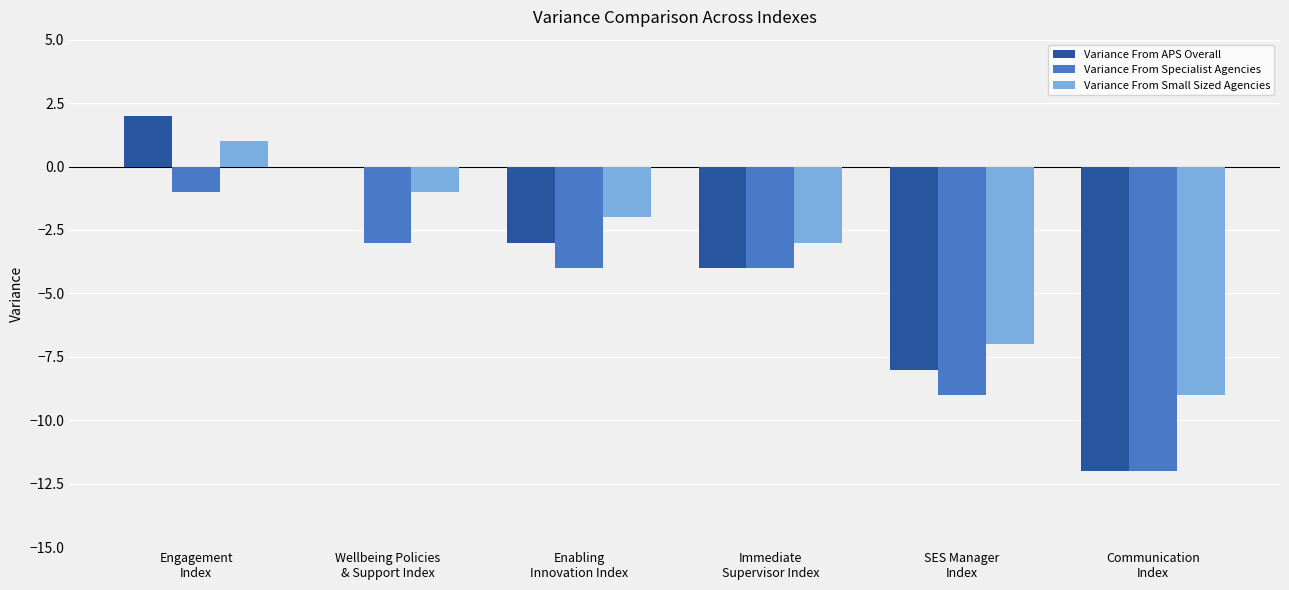

True or false: Variance From Specialist Agencies has a value of -2 at Wellbeing Policies
& Support Index.

False